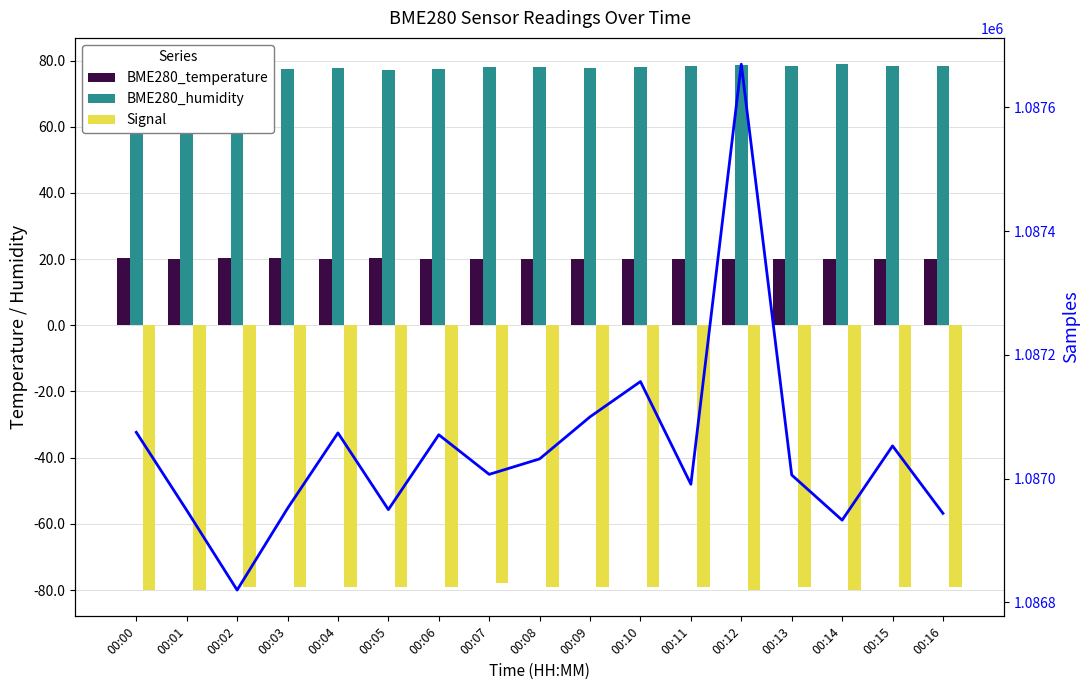

Which series changed the most between 00:04 and 00:15?

Samples